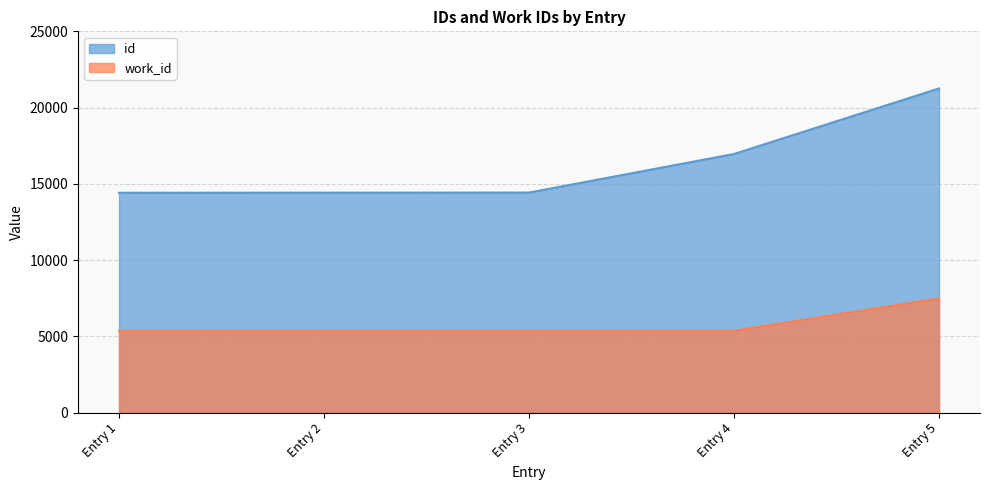

How many distinct data groups are displayed?

2